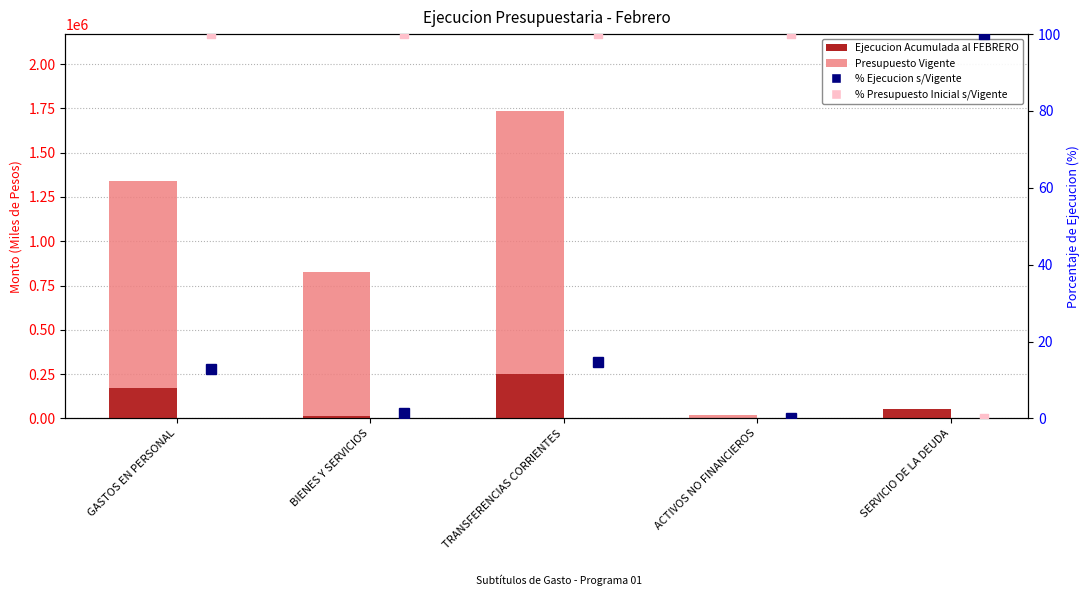

What is the total value across all series at GASTOS EN PERSONAL?

1509543.9